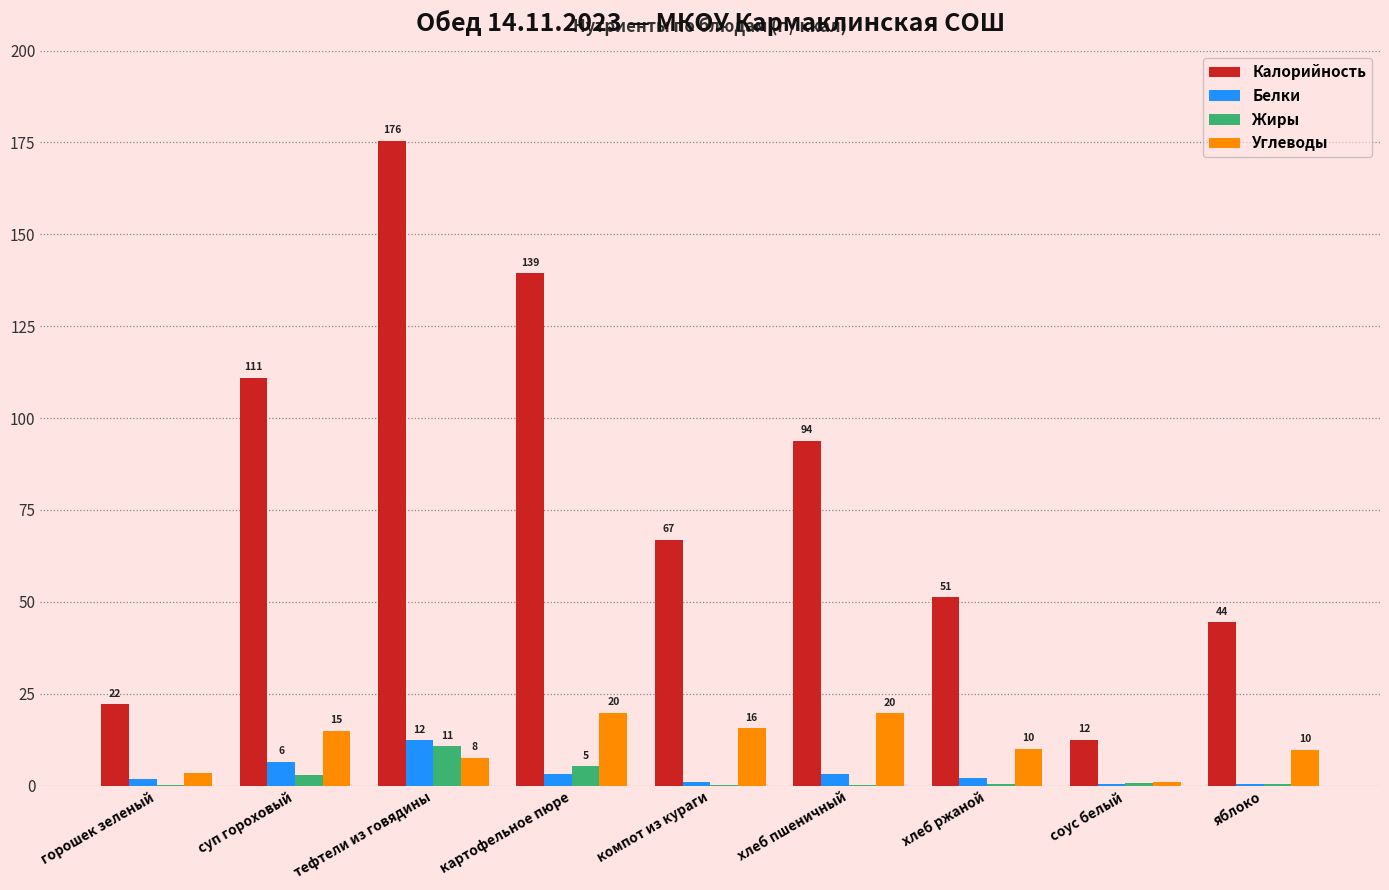

What is the difference between the maximum and minimum values in the Жиры series?

10.6